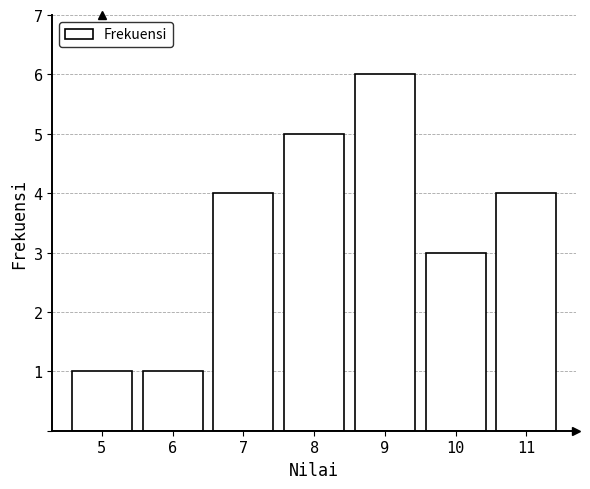

Reading left to right, list all the values displayed in this chart.

5=1	6=1	7=4	8=5	9=6	10=3	11=4